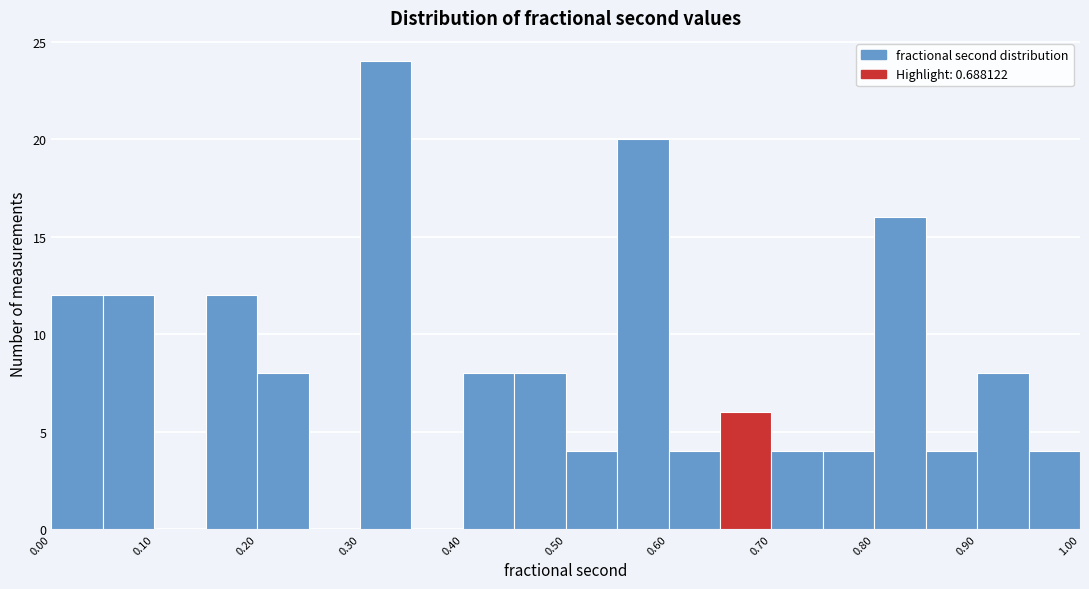

How tall is the bar that spans 0.45 to 0.50 on the x-axis? The values are not printed on the chart, so give them approximately, as read against the axis.

8